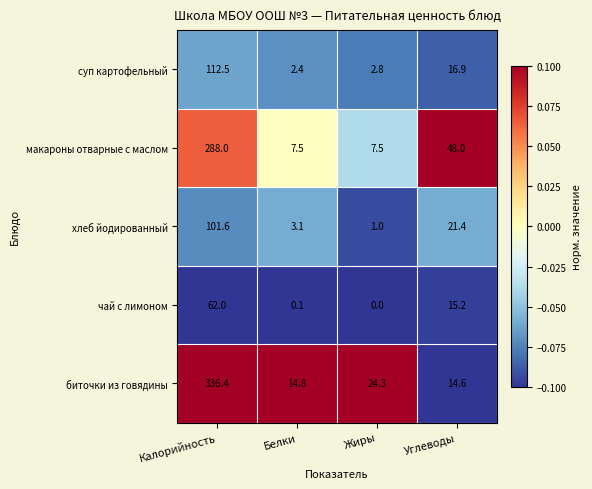

Which series has the widest spread of values?

биточки из говядины